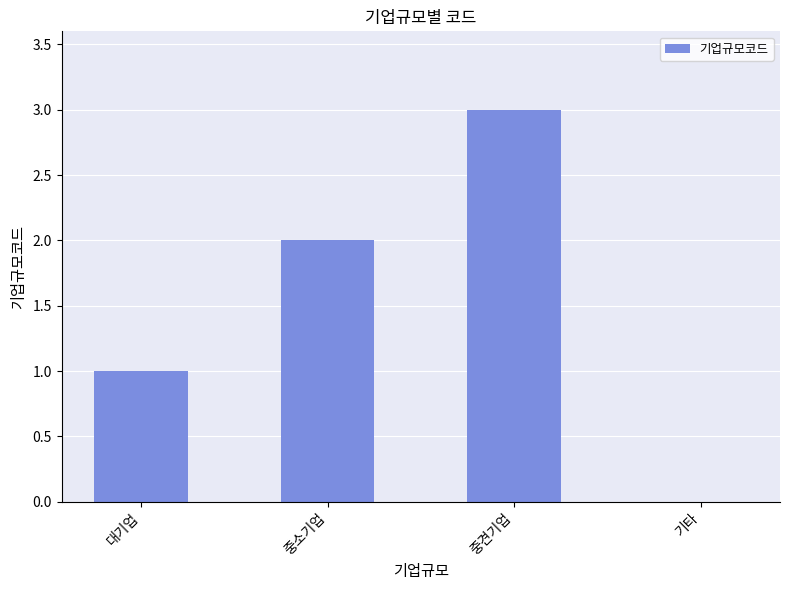

Which label corresponds to the largest value in the chart?

중견기업